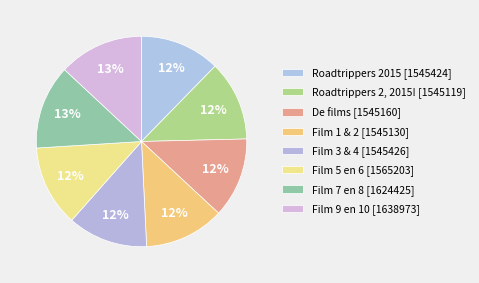

What is the change in value from De films to Film 7 en 8?

+79265